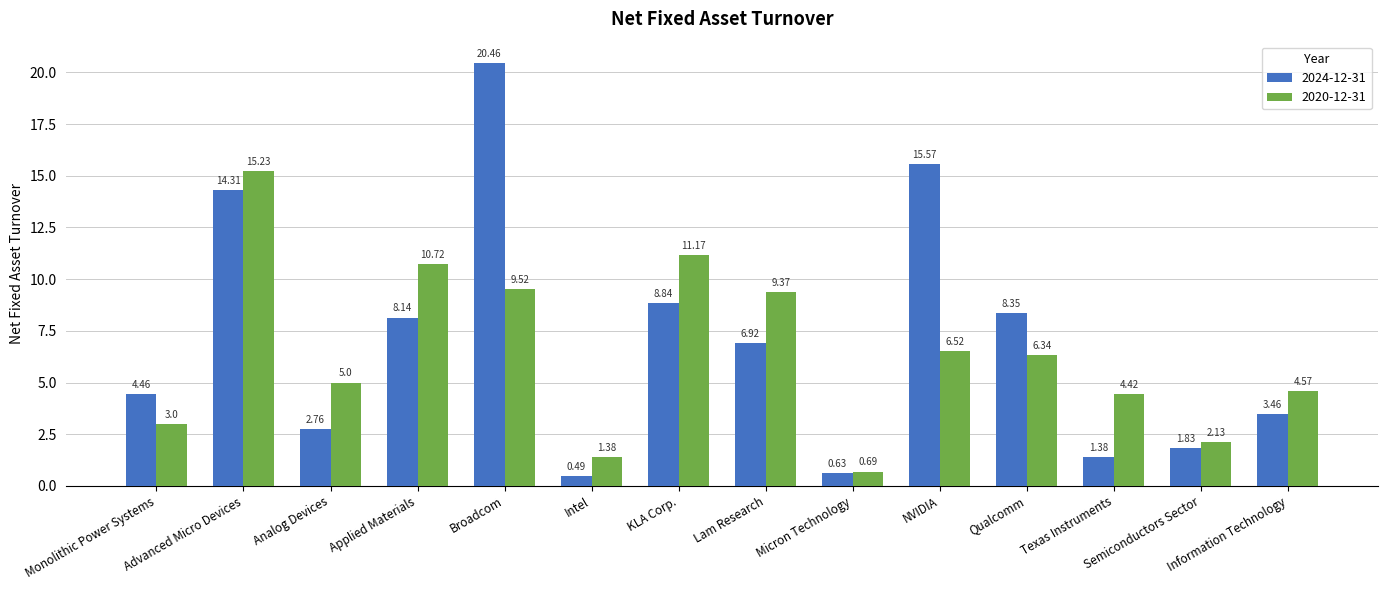

What position from the left is Applied Materials?

4